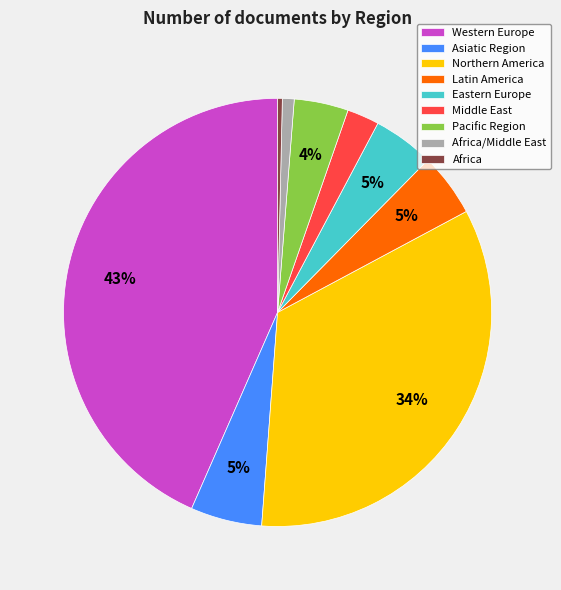

What percentage is the Pacific Region slice, to the nearest percent?

4%